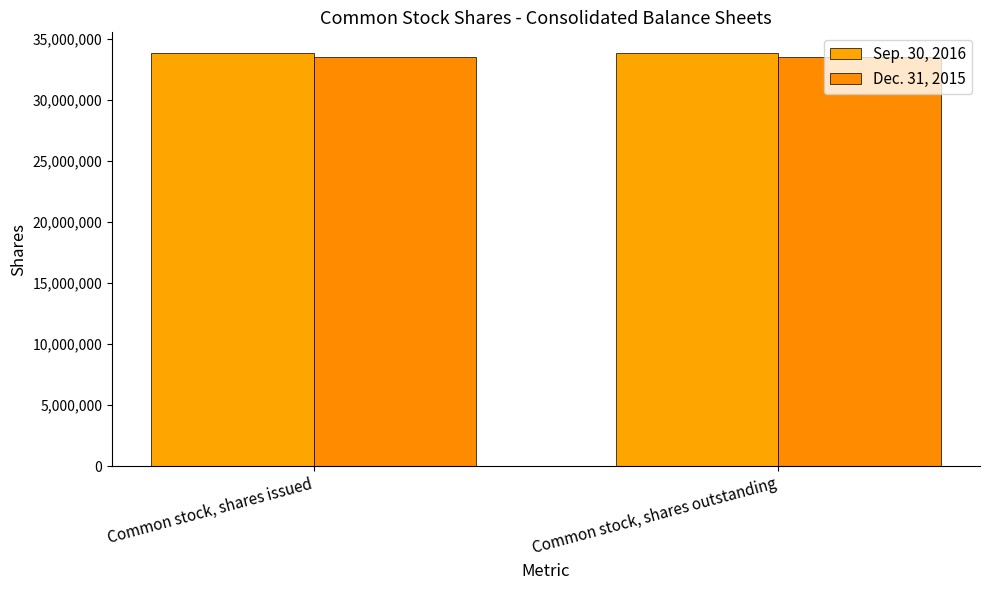

What position from the left is Common stock, shares issued?

1